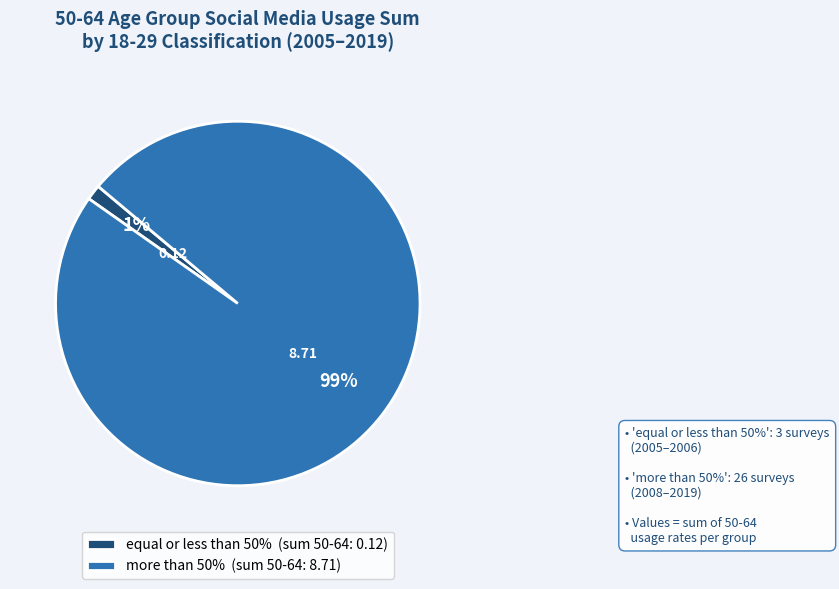

Combined, do more than 50% (sum 50-64: 8.71) and equal or less than 50% (sum 50-64: 0.12) account for over 50%?

Yes